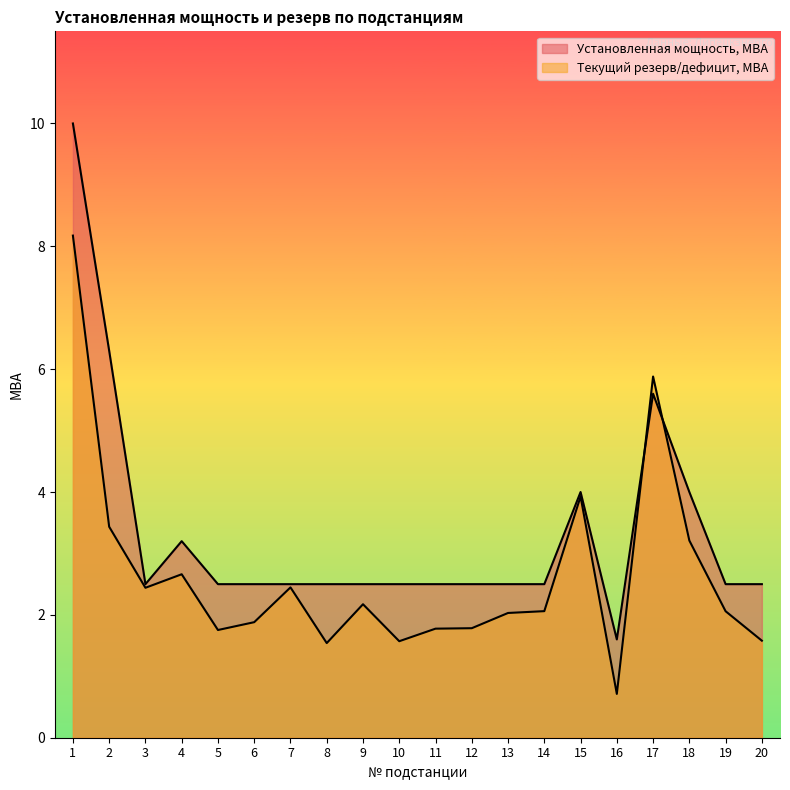

Which series has the widest spread of values?

Установленная мощность, МВА